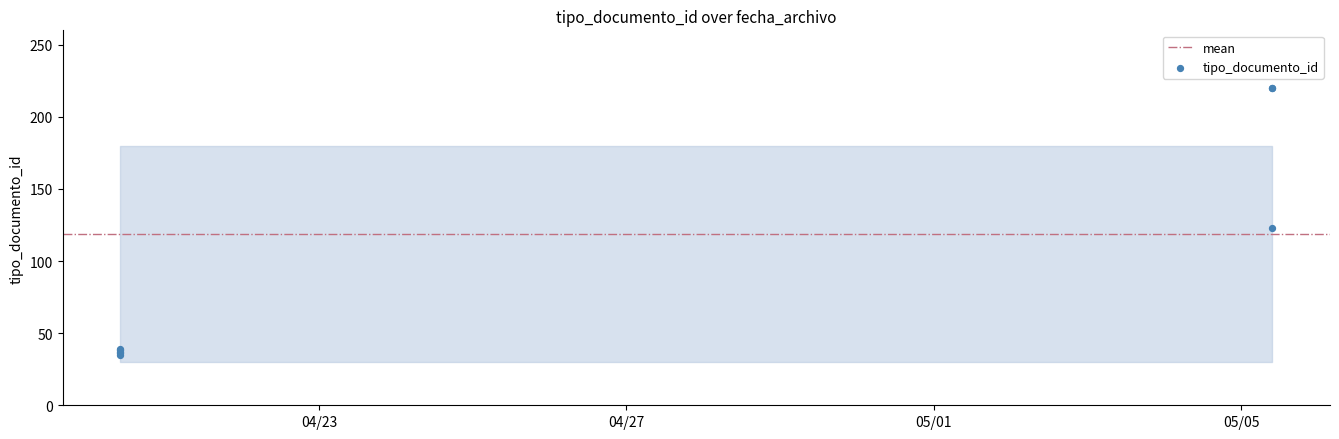

What Y value in the scatter plot is closest to 127?

123